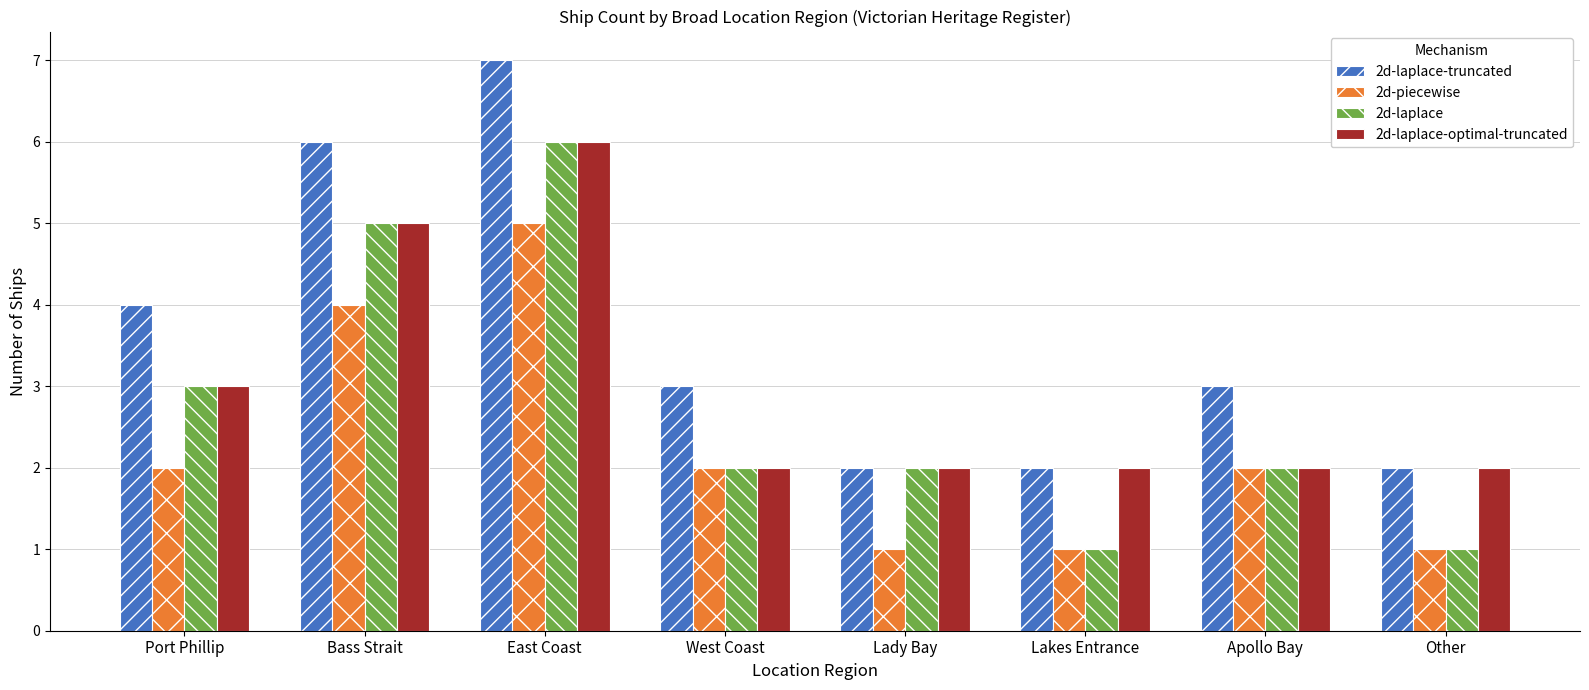

Rank the series by their average value, from highest to lowest.

2d-laplace-truncated, 2d-laplace-optimal-truncated, 2d-laplace, 2d-piecewise